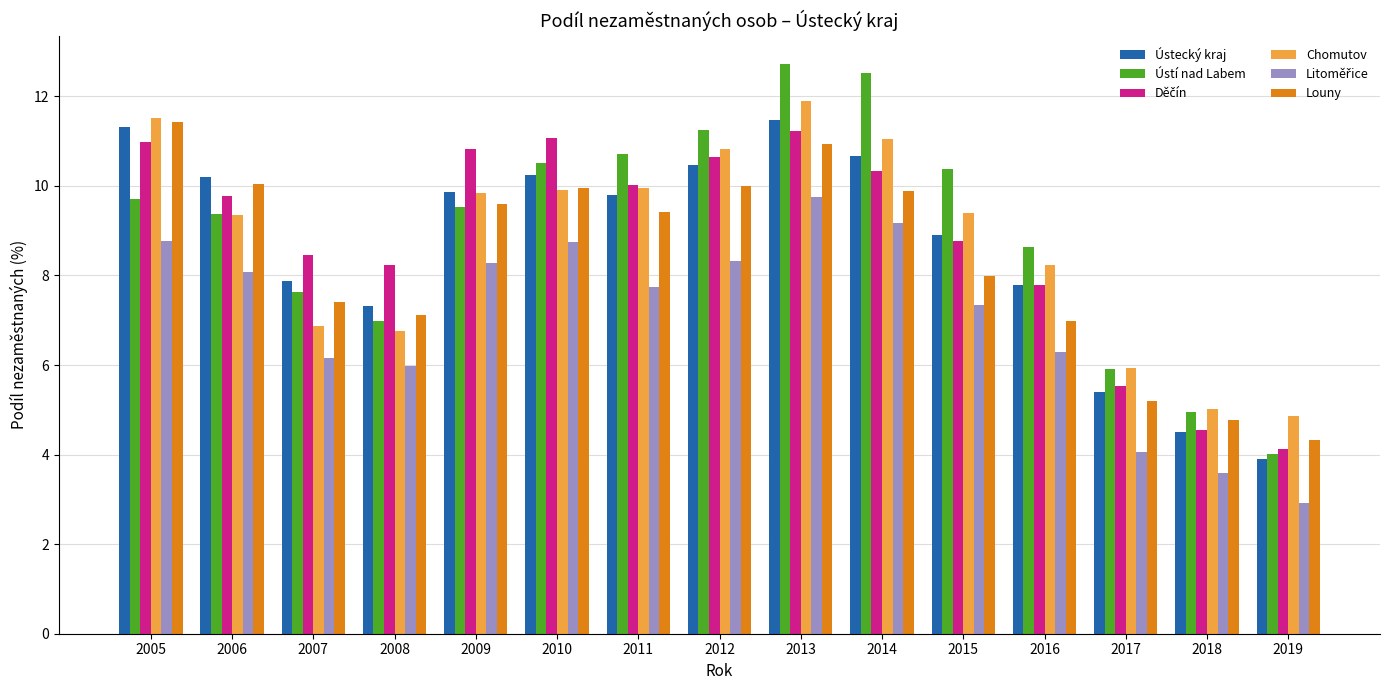

List the labels in order of Ústí nad Labem value, smallest first.

2019, 2018, 2017, 2008, 2007, 2016, 2006, 2009, 2005, 2015, 2010, 2011, 2012, 2014, 2013